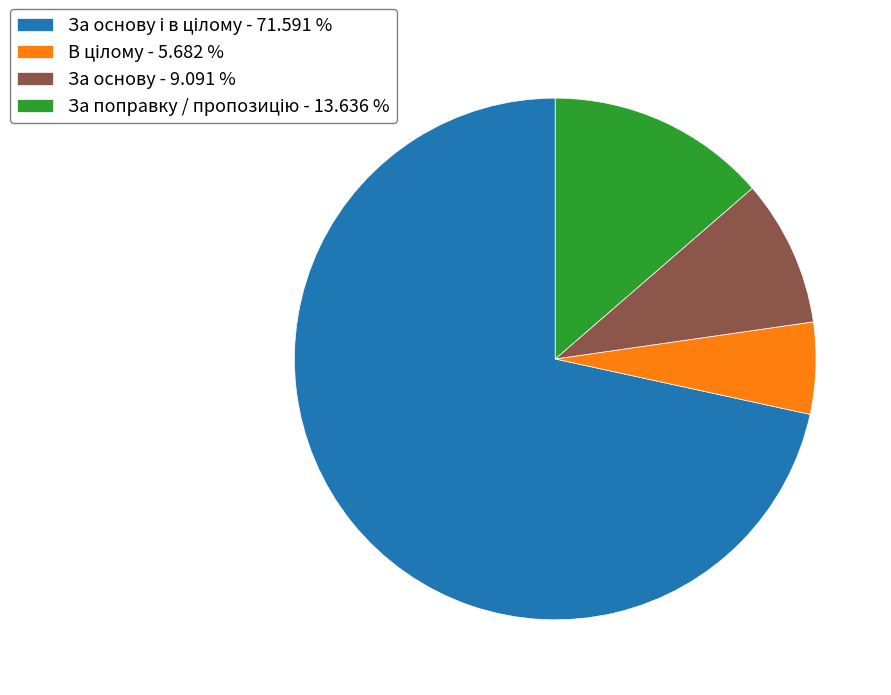

Is there a majority slice in this chart?

Yes